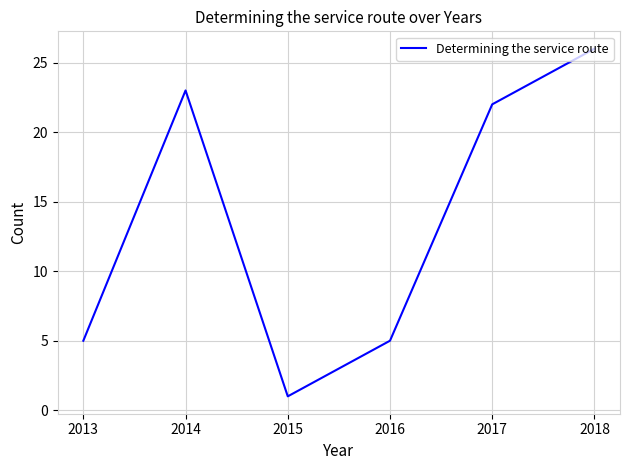

What is the difference between the second highest and minimum values?

22